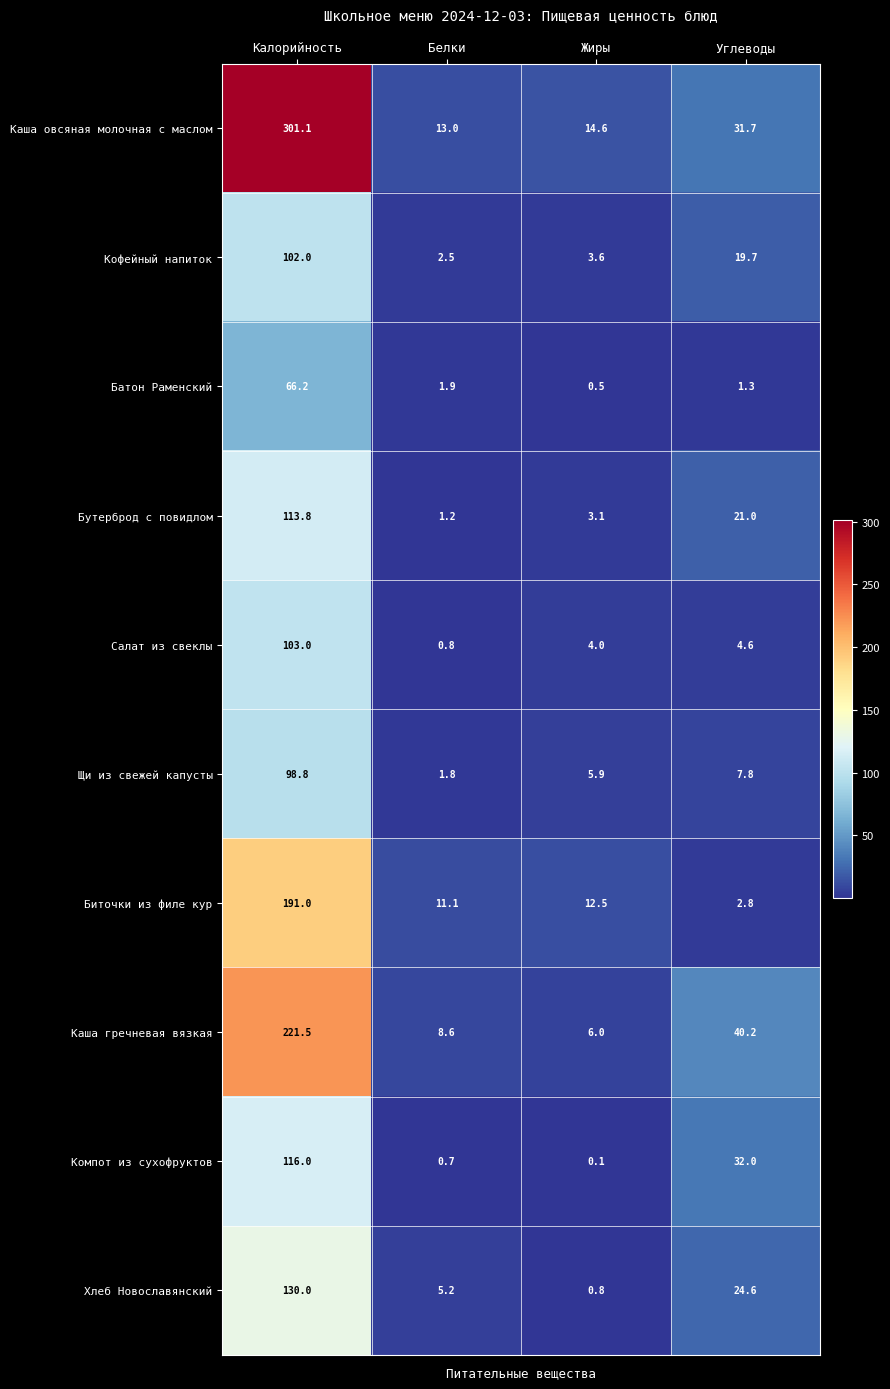

How many series are shown in this chart?

10